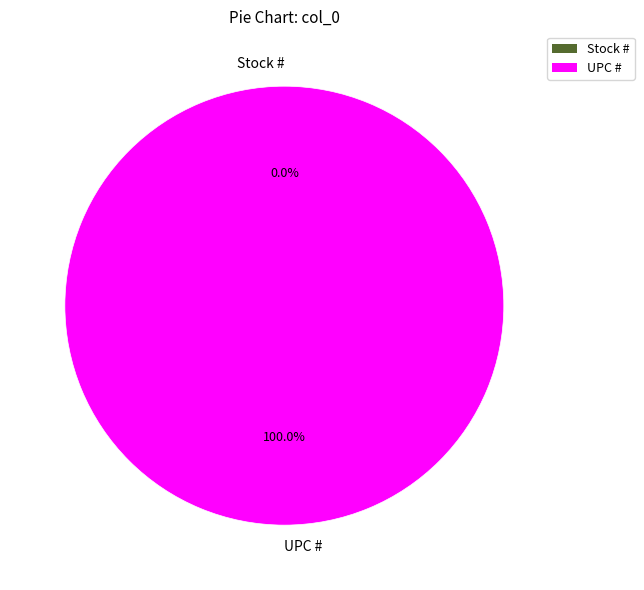

To the nearest percent, what is the combined percentage of UPC # and Stock #?

100%